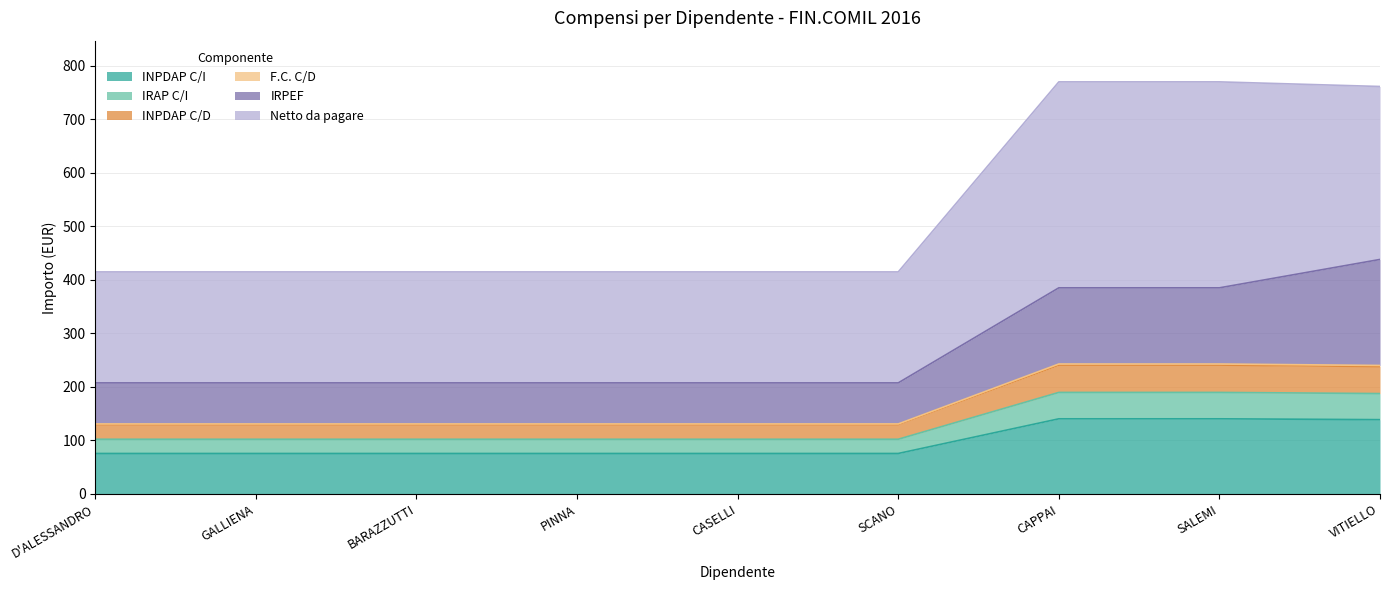

What is the highest value of the INPDAP C/I series?

140.4